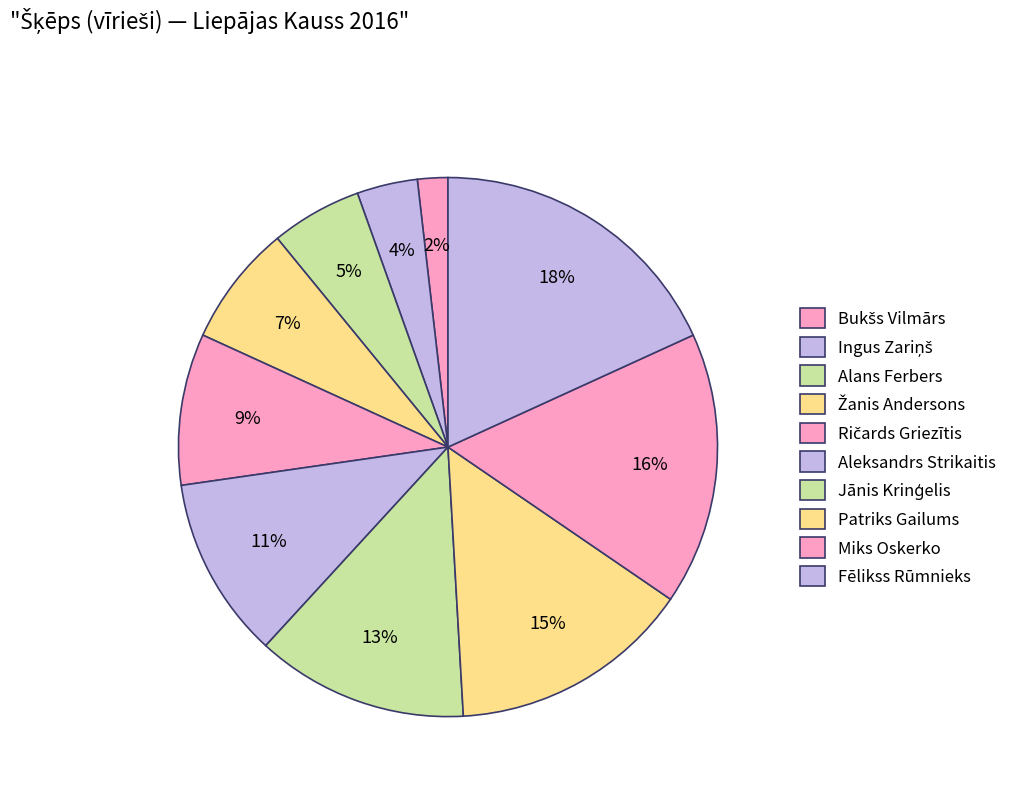

What is the total percentage of Bukšs Vilmārs and Jānis Krinģelis?

14.5%